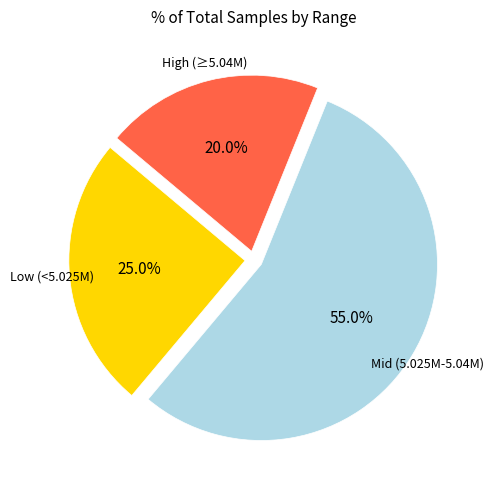

Does any single category account for the majority?

Yes